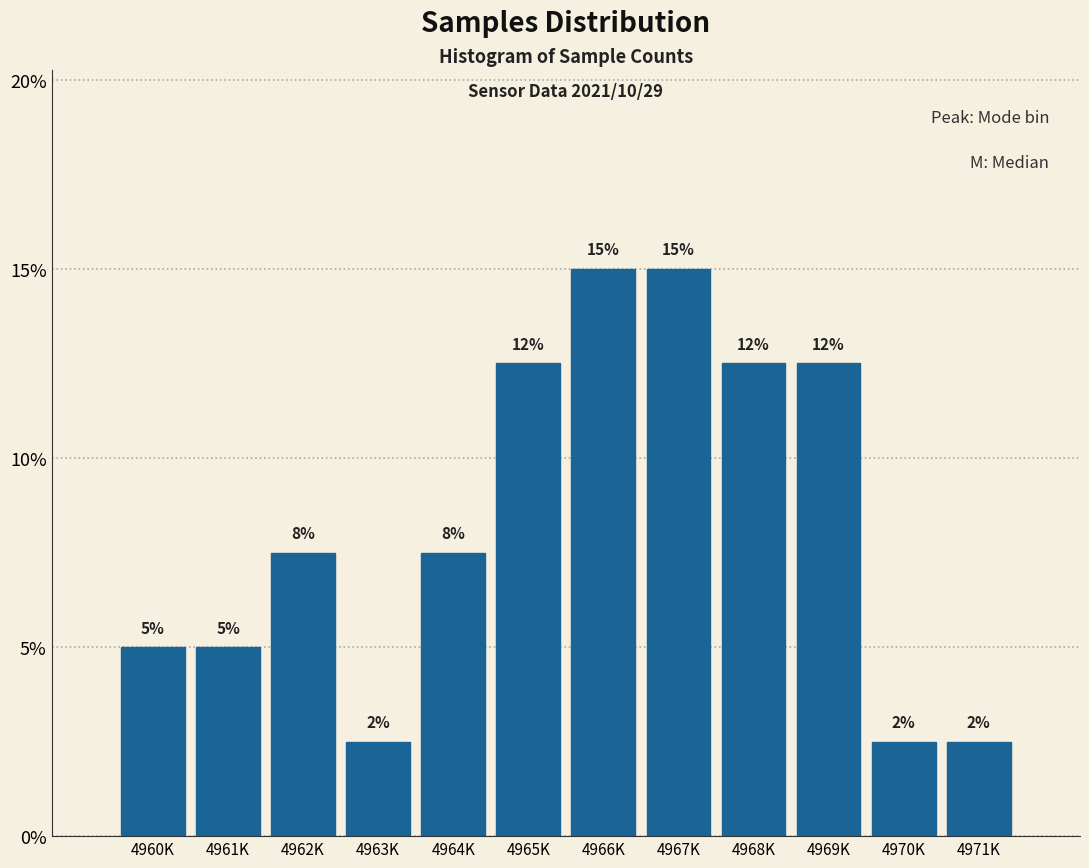

Are the bars horizontal?

No